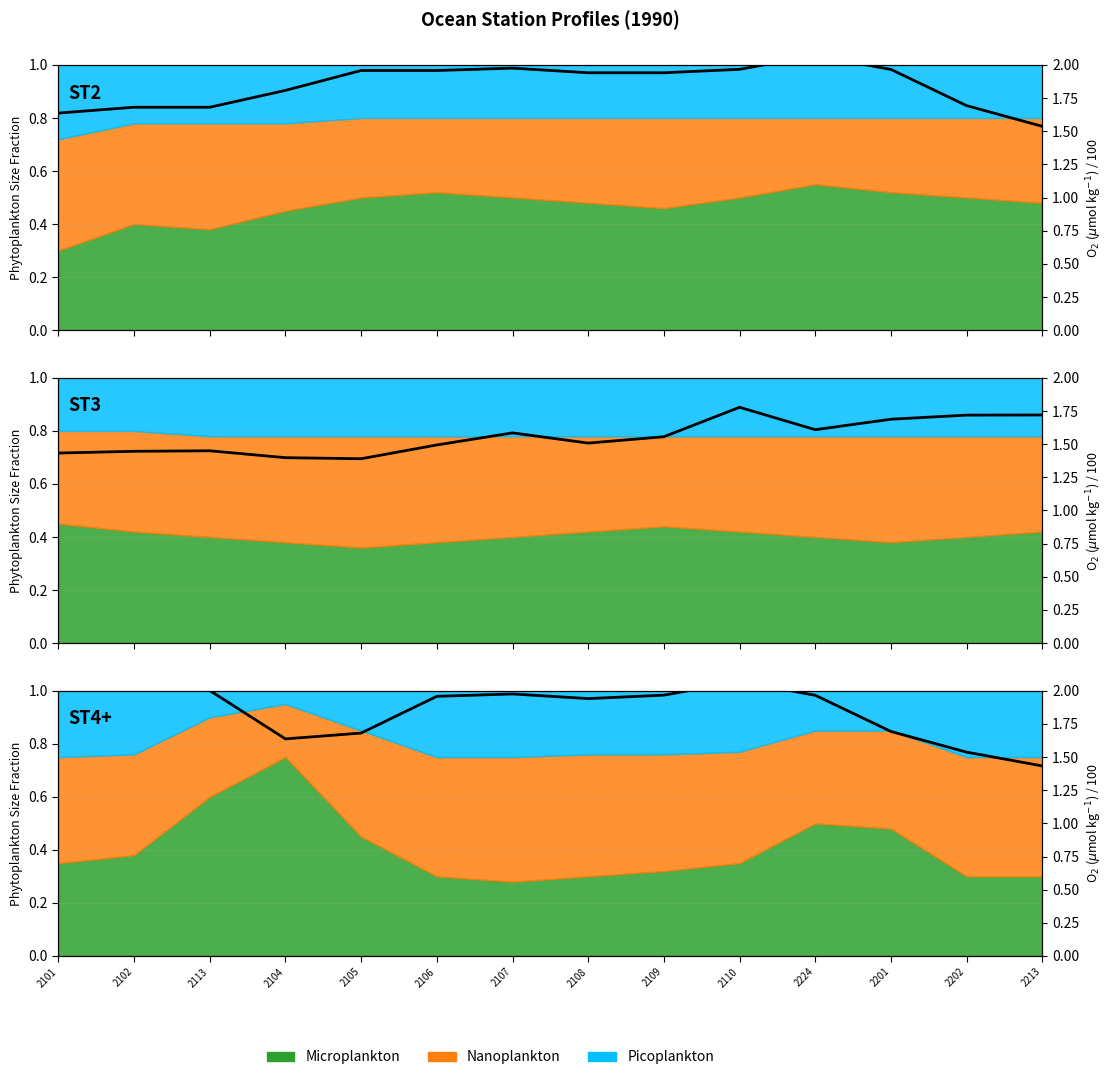

What is the value of the 6th point from the left?

2.0